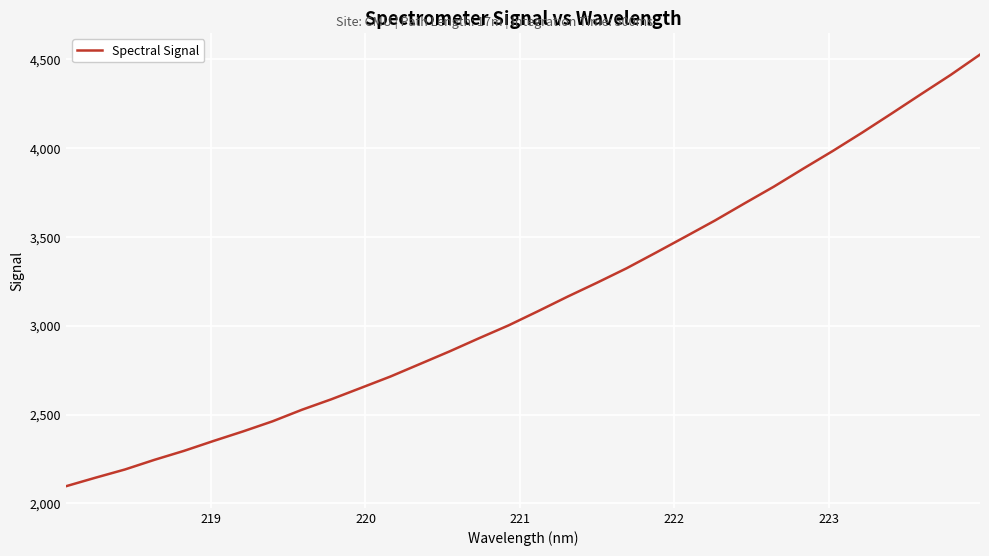

What is the smallest value displayed?

2096.1